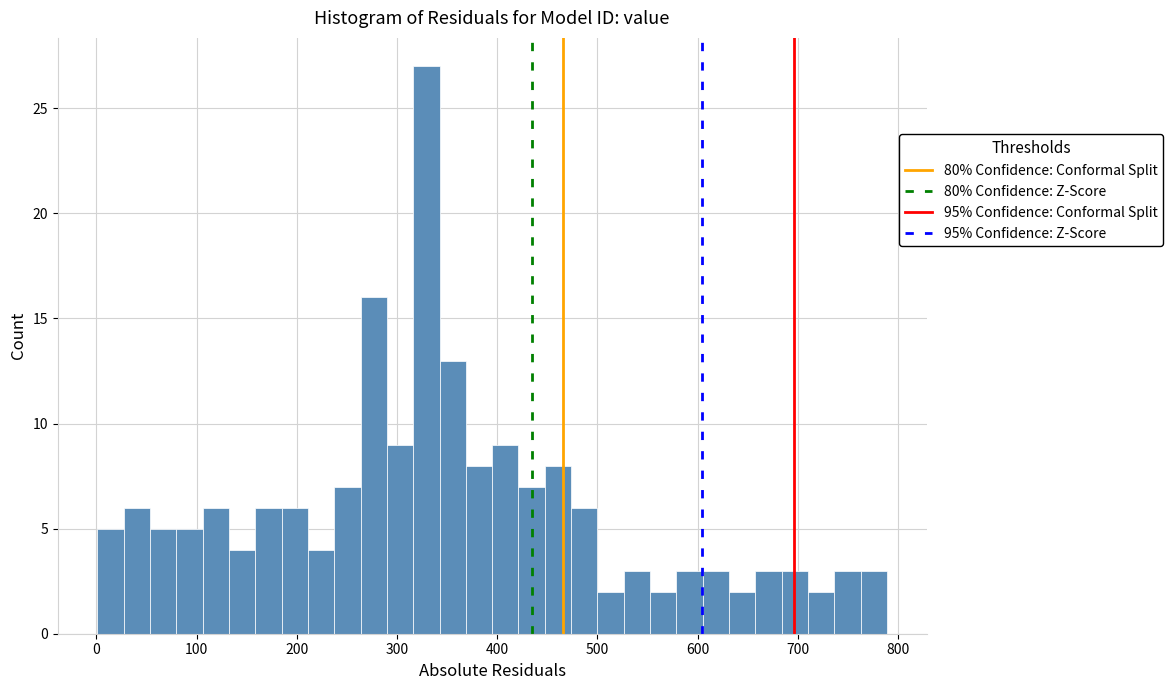

Around what value on the x-axis is the tallest bar? Give the approximate position of its centre, as read against the axis.

330